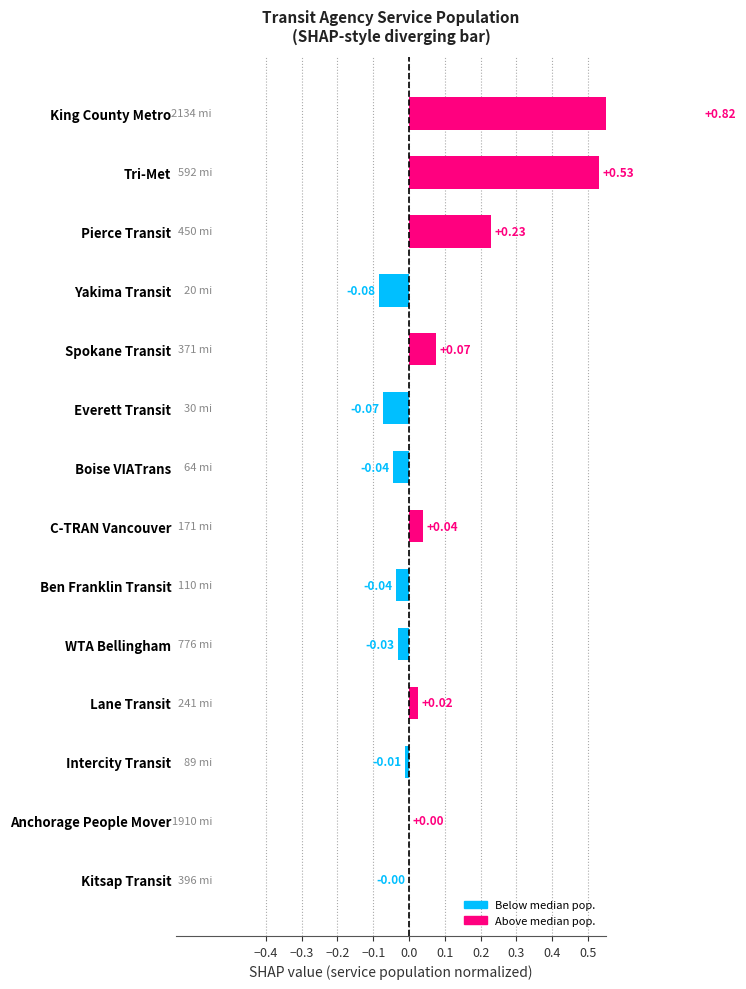

What is the smallest value displayed?

-0.1